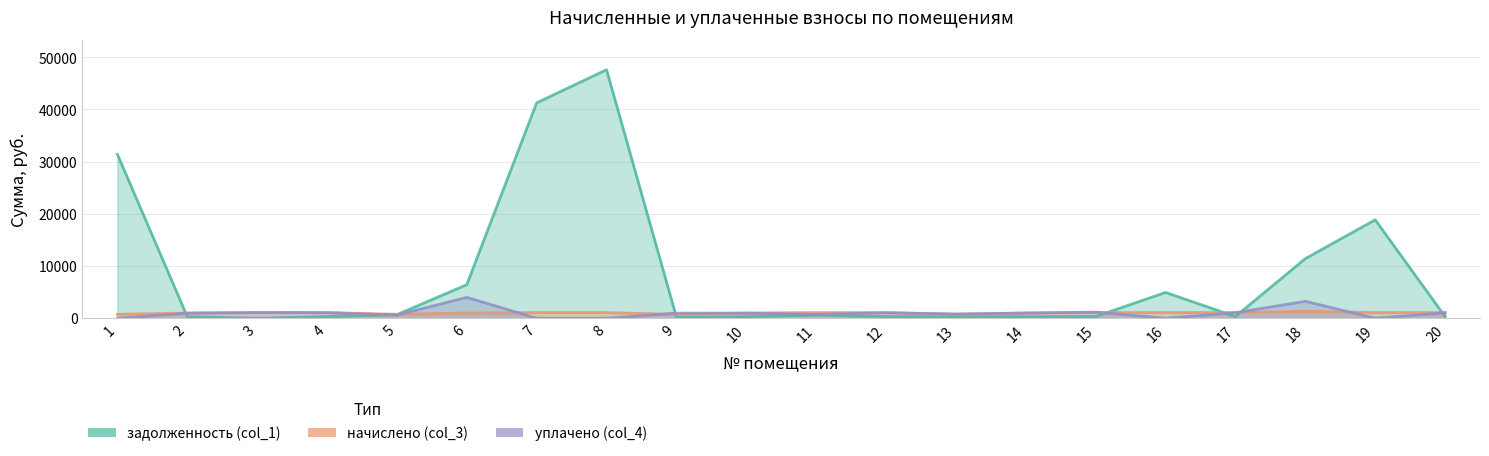

What is the sum of all уплачено (col_4) values?

19862.3